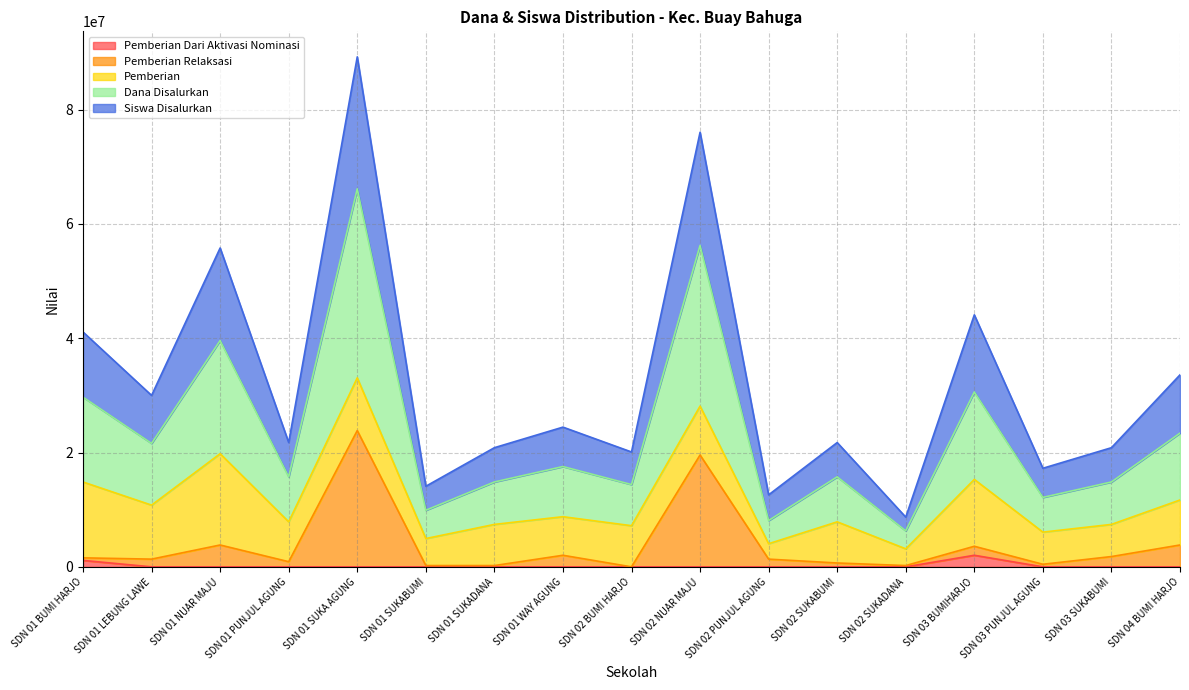

Where is Siswa Disalurkan nearest to the value 48975000?

SDN 03 BUMIHARJO